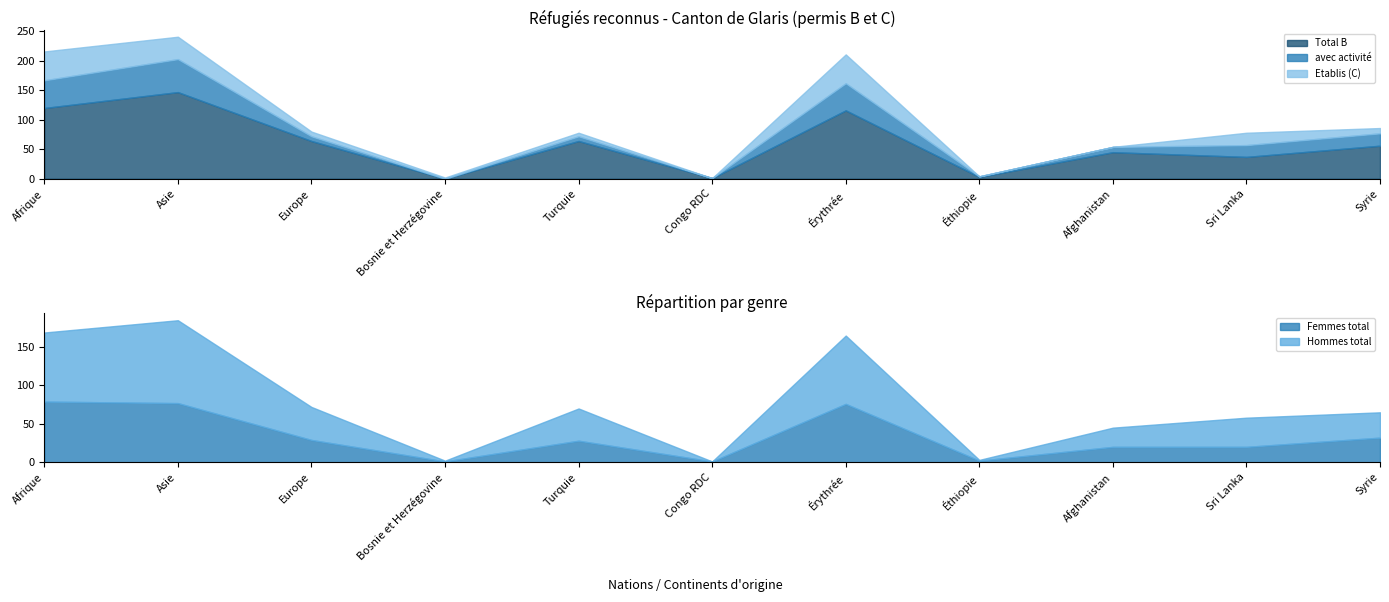

Which category has the highest value in the Total B series?

Asie